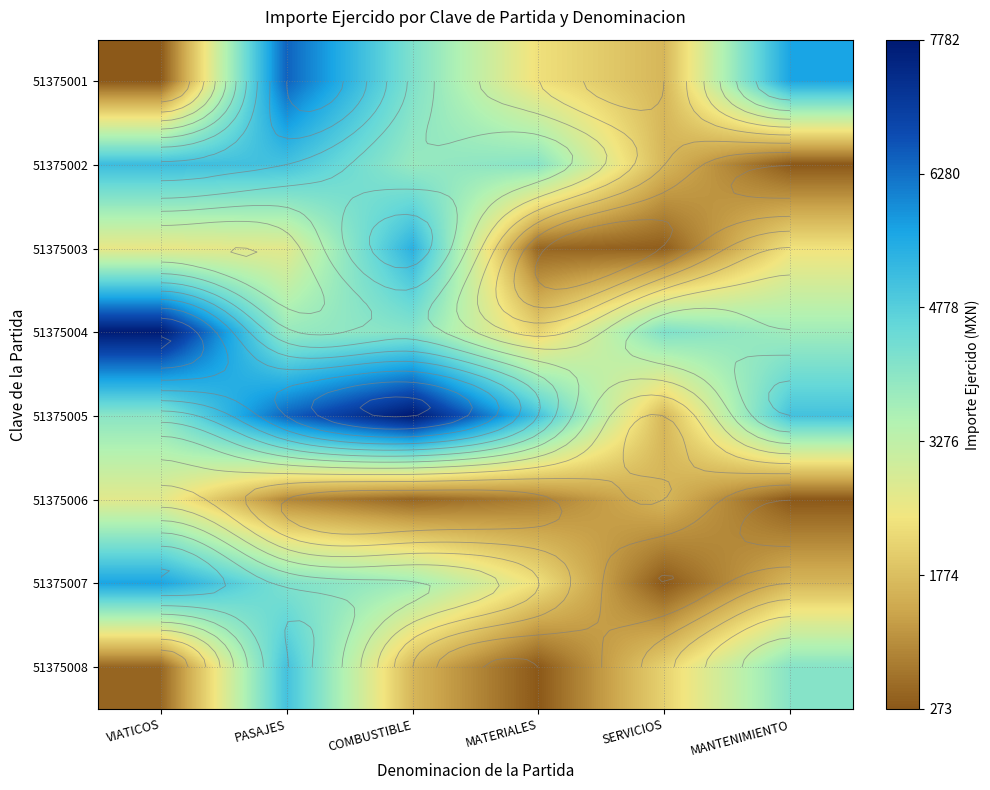

The 51375002 series shows 5031 at PASAJES. True or false?

True